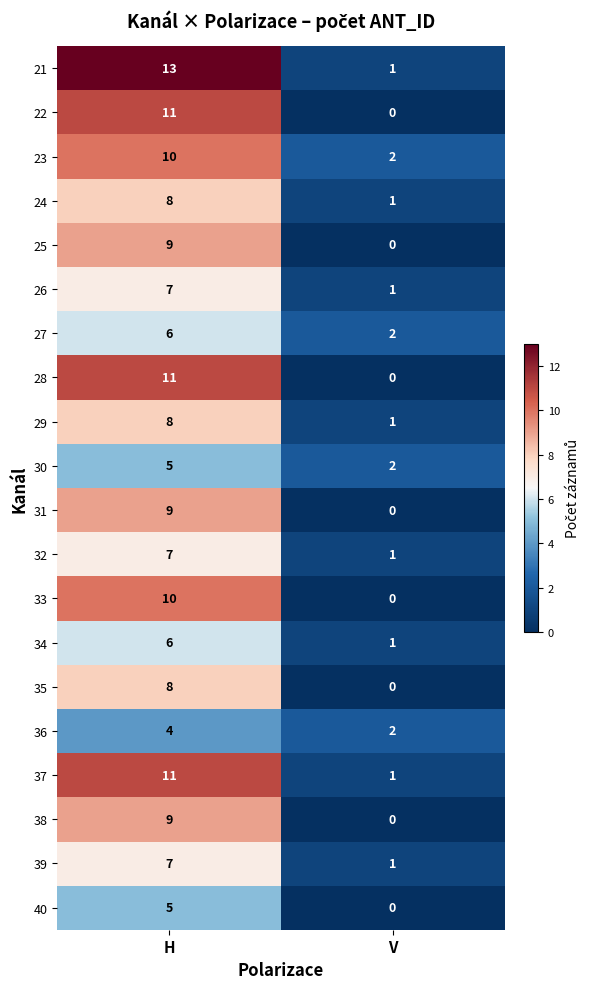

Is it true that 36 equals 4 at H?

True